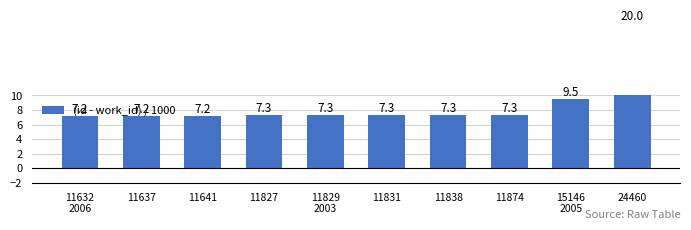

List the labels in order of value, smallest first.

11632
2006, 11637, 11641, 11827, 11829
2003, 11831, 11838, 11874, 15146
2005, 24460